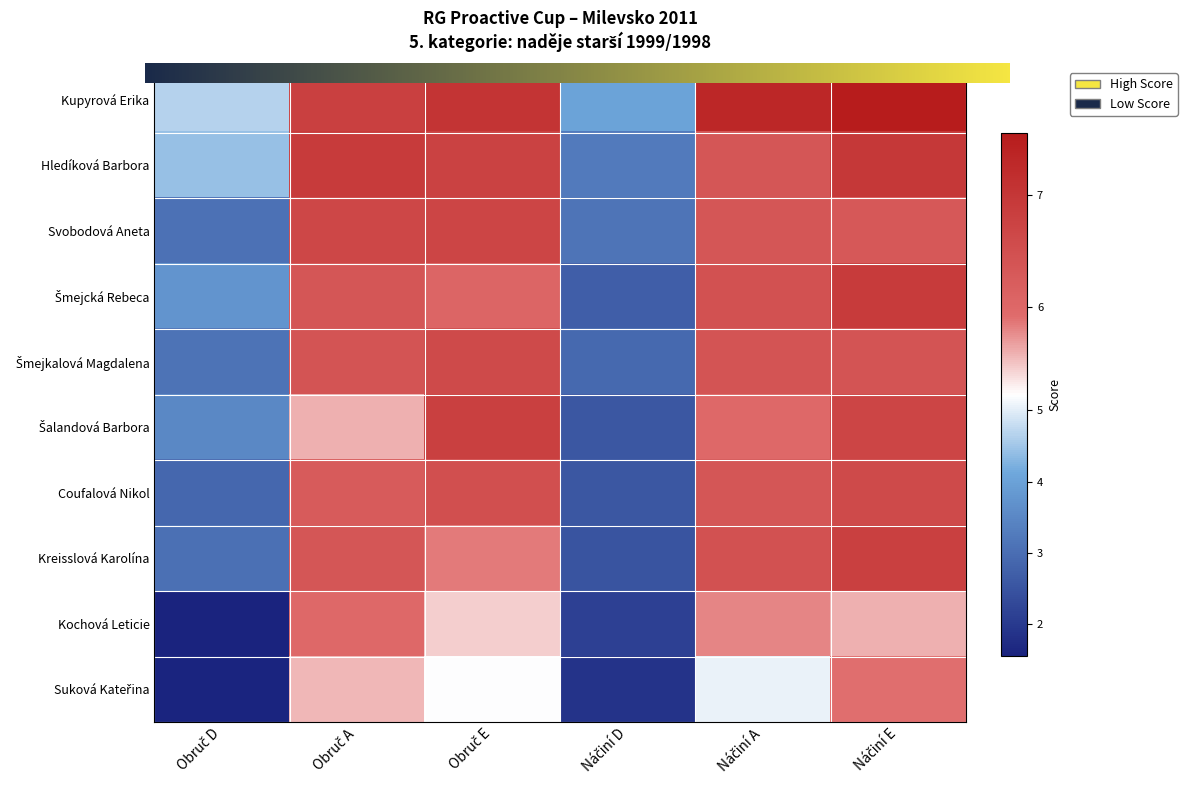

At which label does Kochová Leticie reach its minimum?

Obruč D